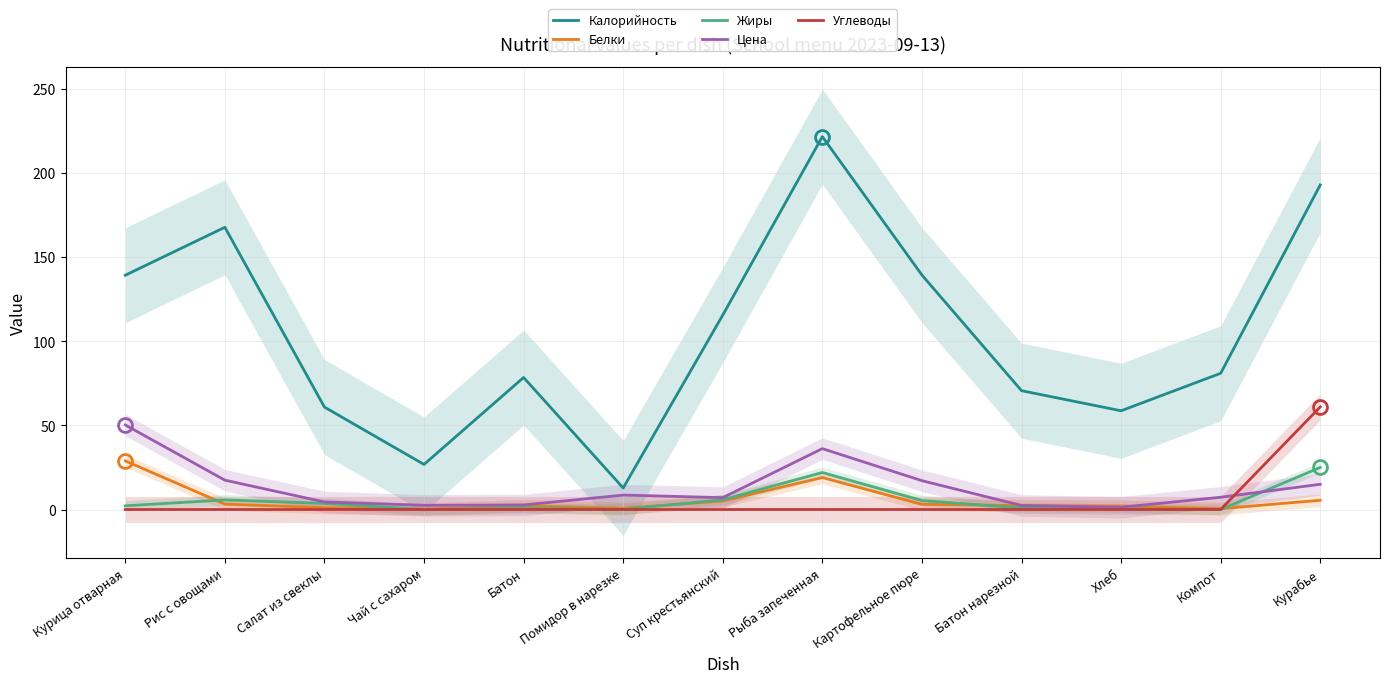

At which category is the sum across all series the highest?

Курабье